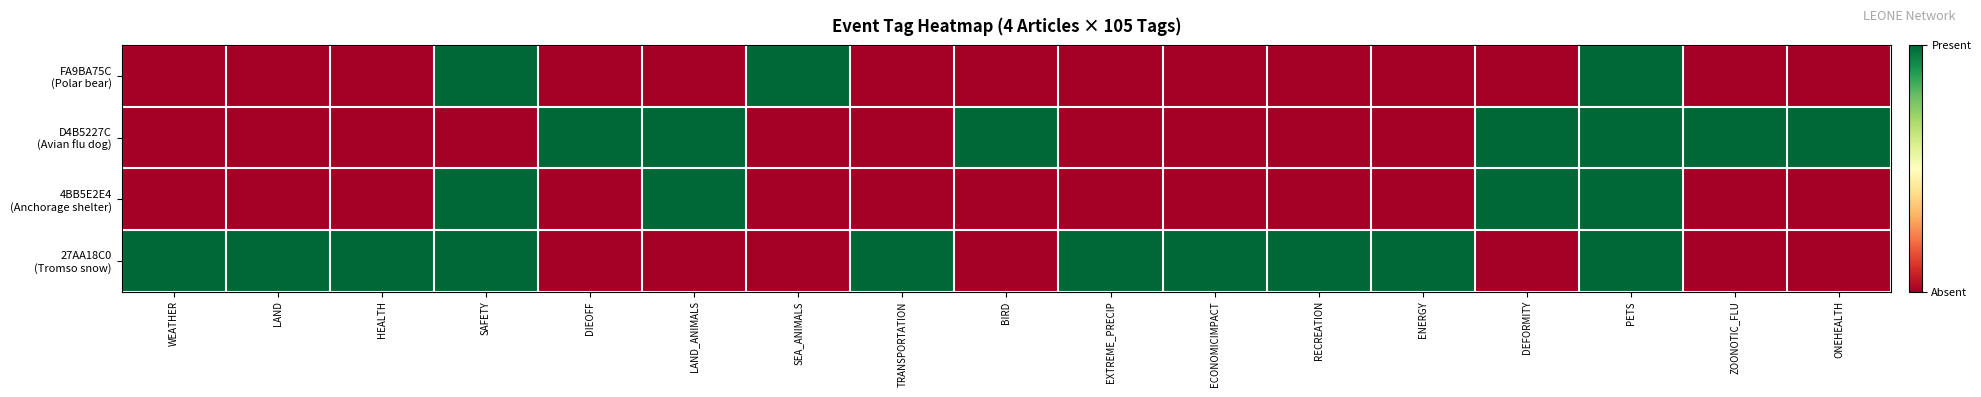

What is the total value across all series at BIRD?

1